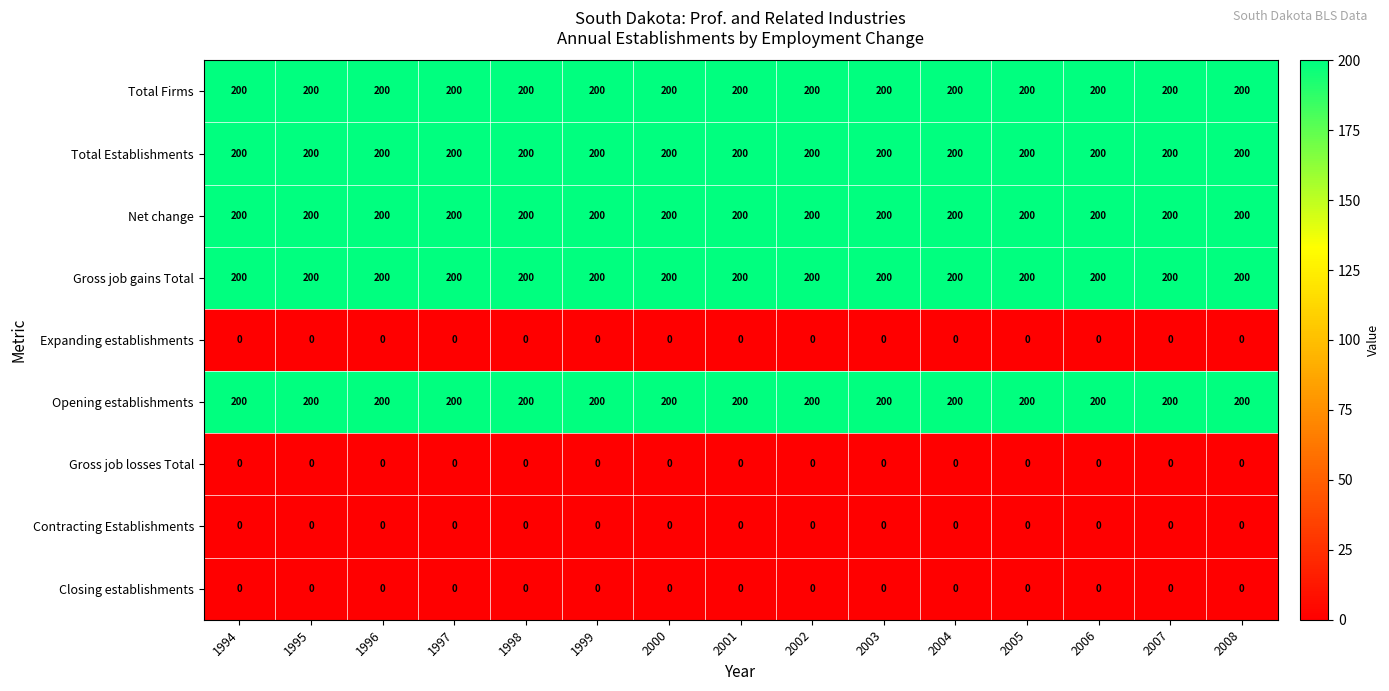

What is the spread (max minus min) of values at 1995?

200